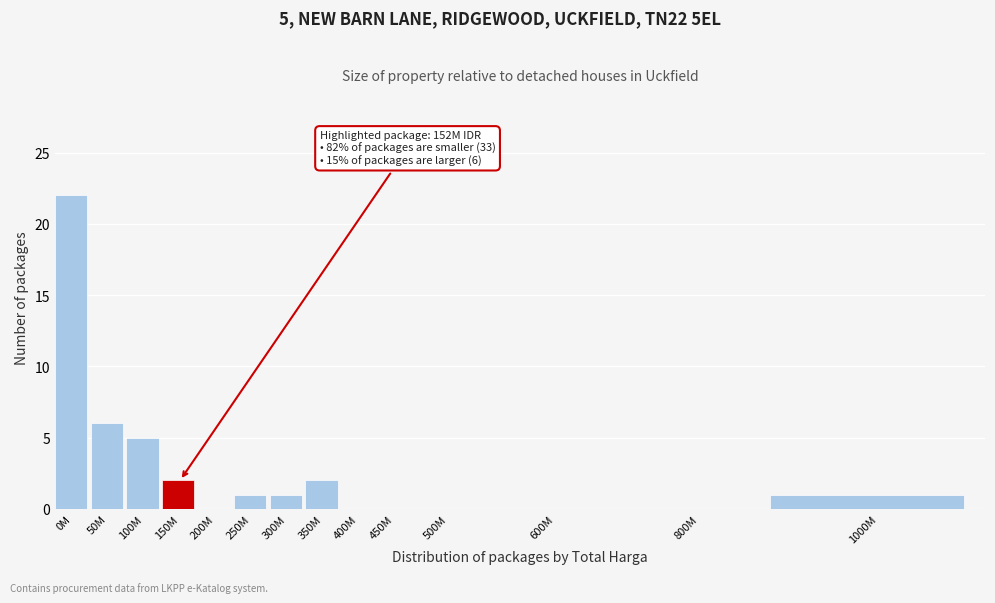

Reading right to left, transcribe all the data shown in this chart.

1000M=1	800M=0	600M=0	500M=0	450M=0	400M=0	350M=2	300M=1	250M=1	200M=0	150M=2	100M=5	50M=6	0M=22